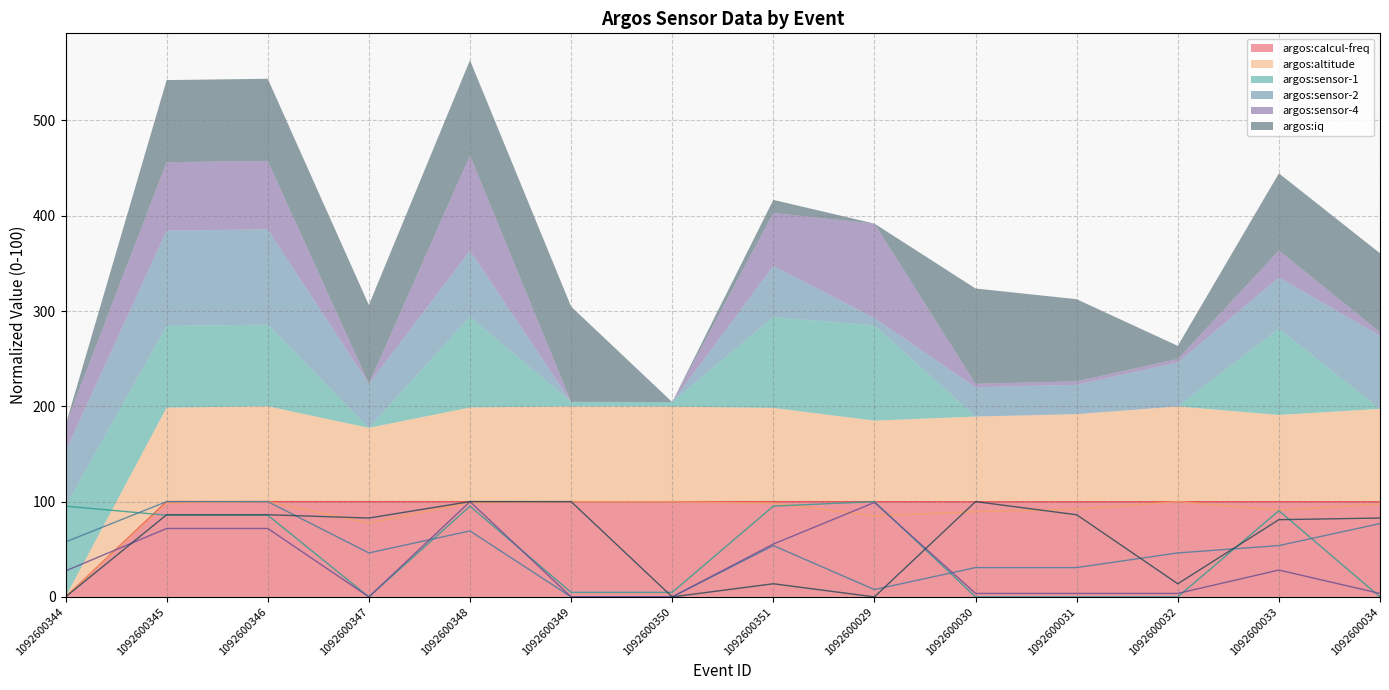

After their last crossing, which series has the higher values: argos:altitude or argos:sensor-4?

argos:altitude